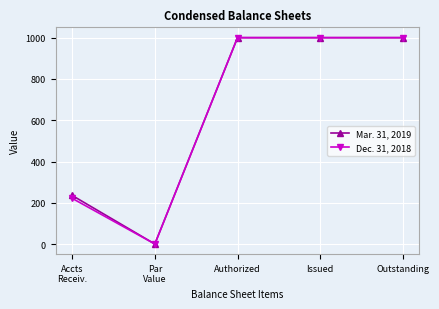

What is the value of the Mar. 31, 2019 point at the 2nd from the left?

1